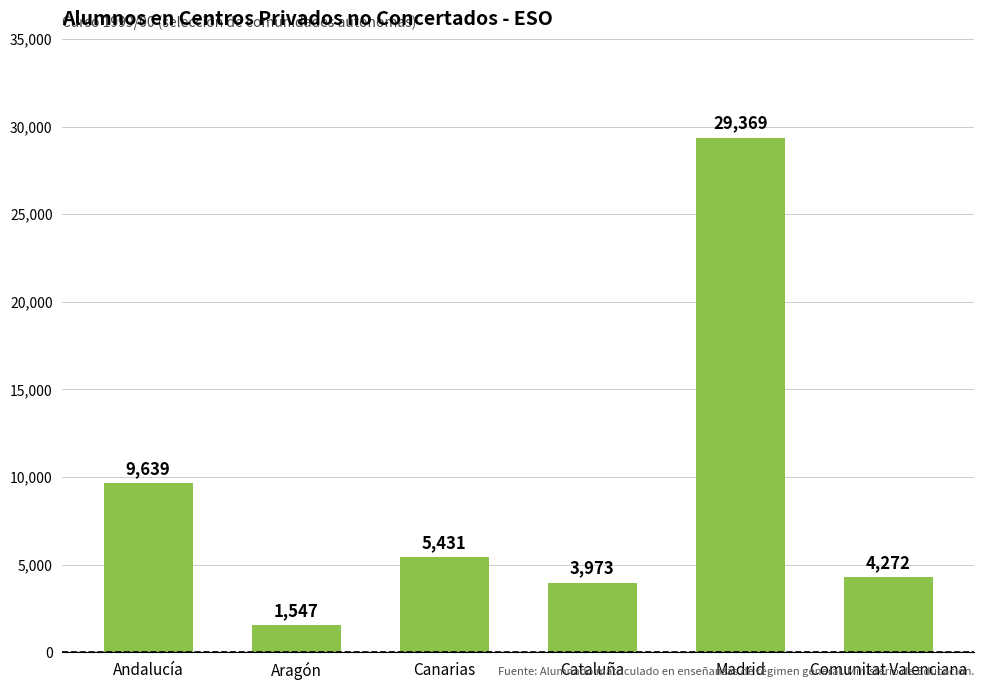

What is the value of the 1st bar from the left?

9639